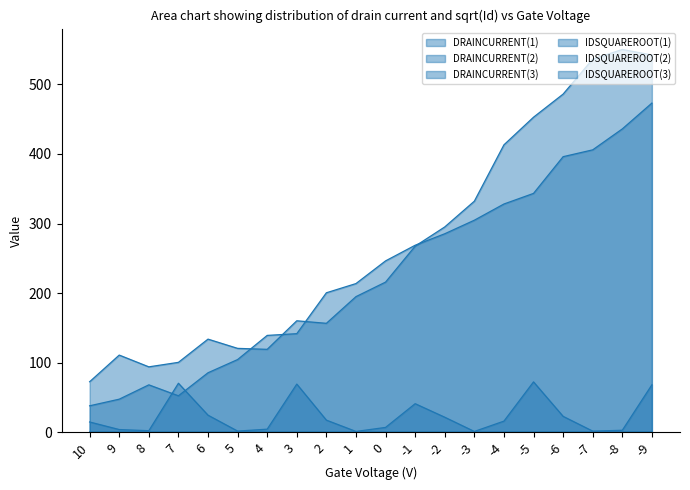

How many values in the IDSQUAREROOT(2) series are below 16?

10